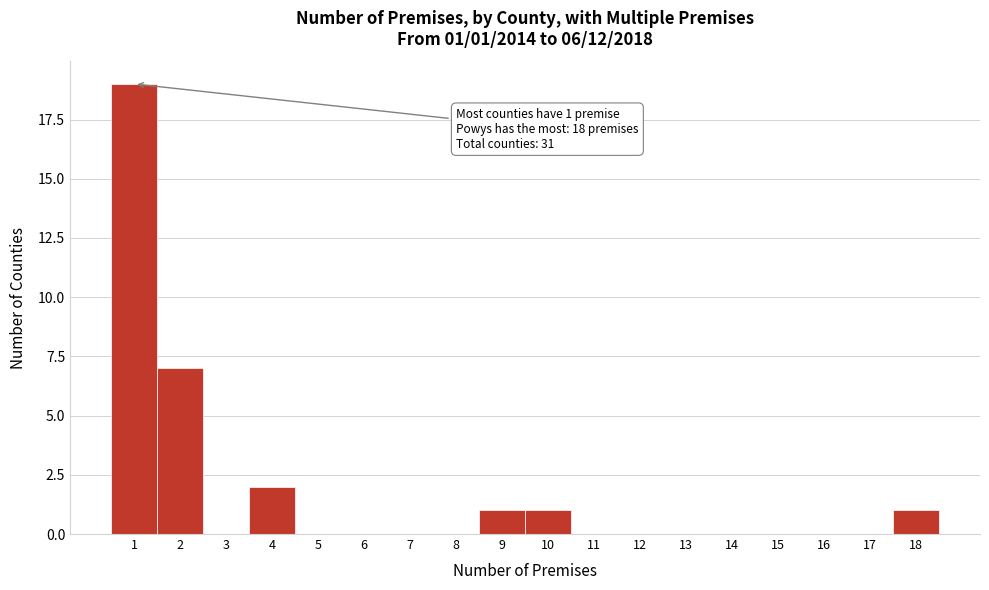

Which range on the x-axis has the tallest bar?

0.5 to 1.5